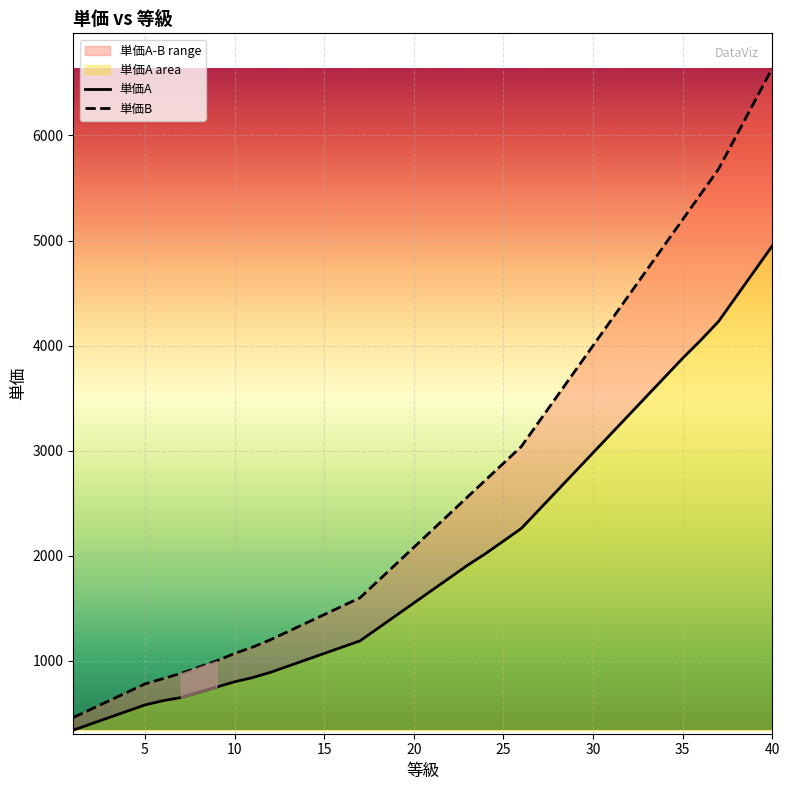

Which series has the largest total across all categories?

単価B